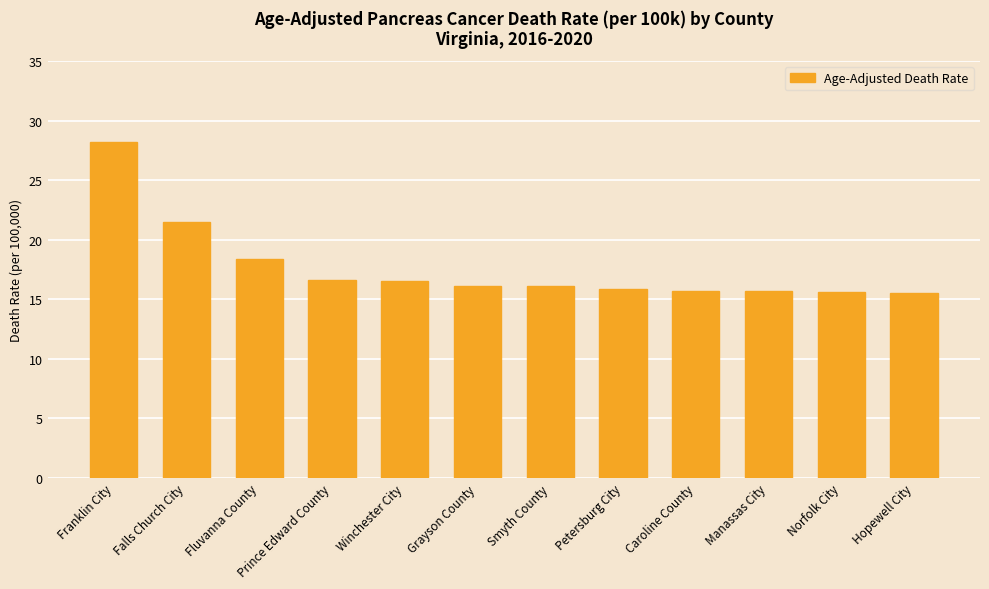

How many categories are shown in the chart?

12